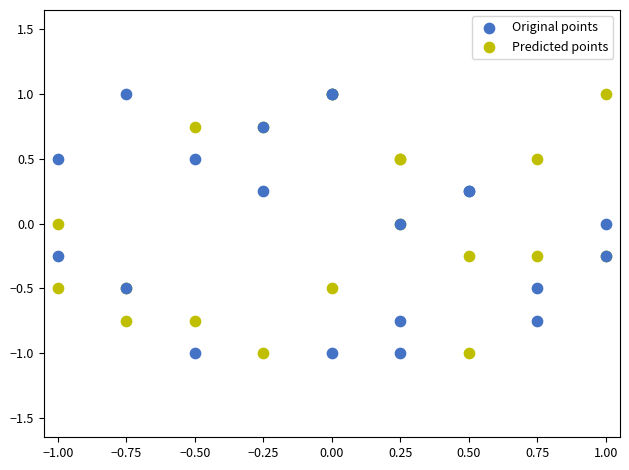

What is the X range (max minus min) for the scatter plot?

2.0